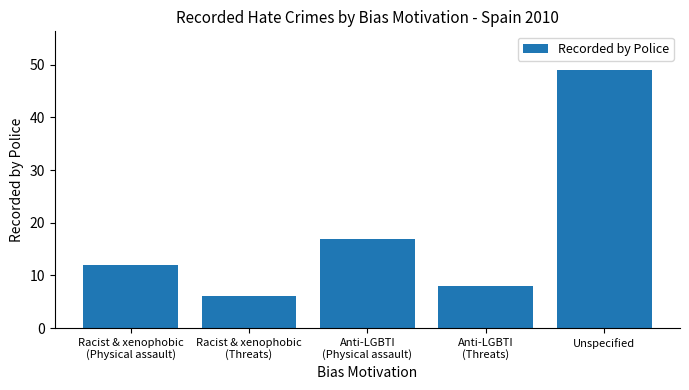

Which label corresponds to the smallest value in the chart?

Racist & xenophobic
(Threats)